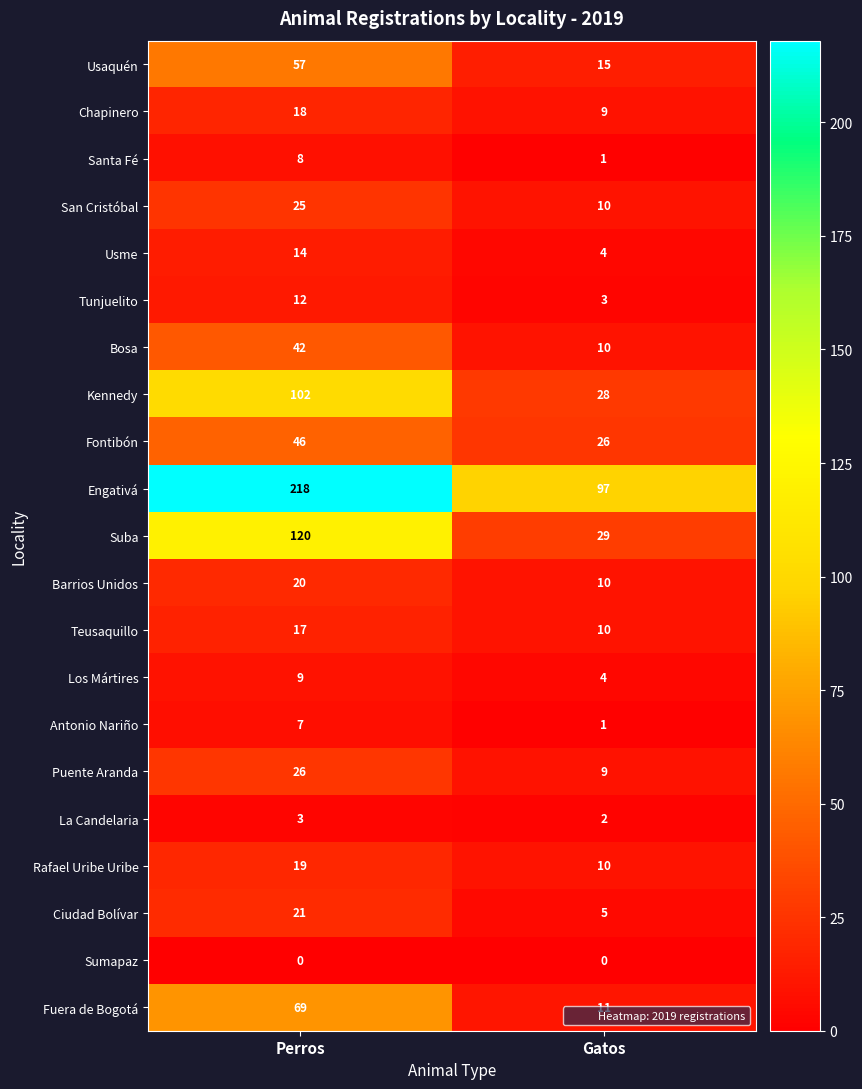

Which series has the largest range (max minus min)?

Engativá